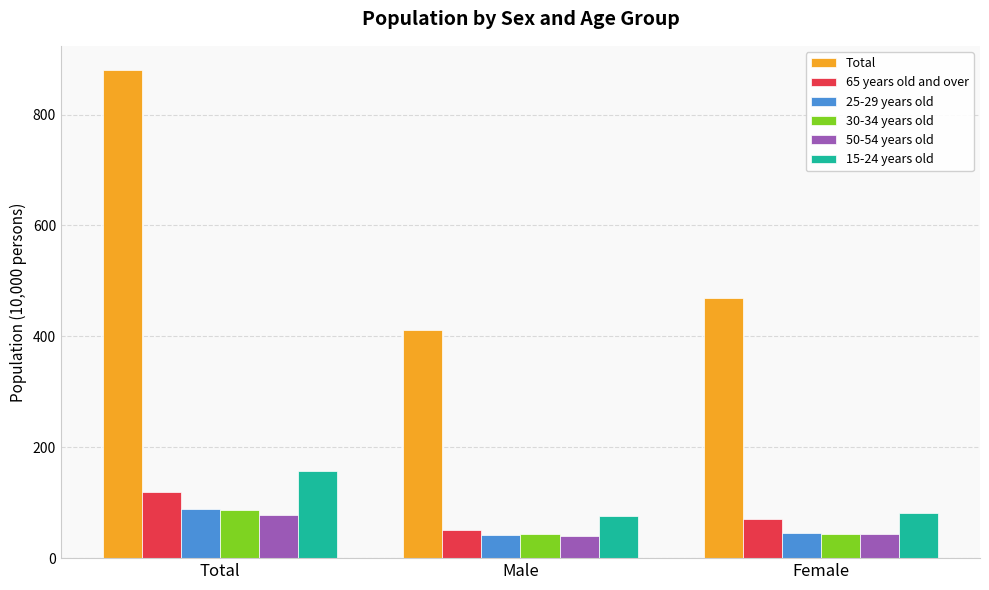

What value does the 25-29 years old series have at Female?

46